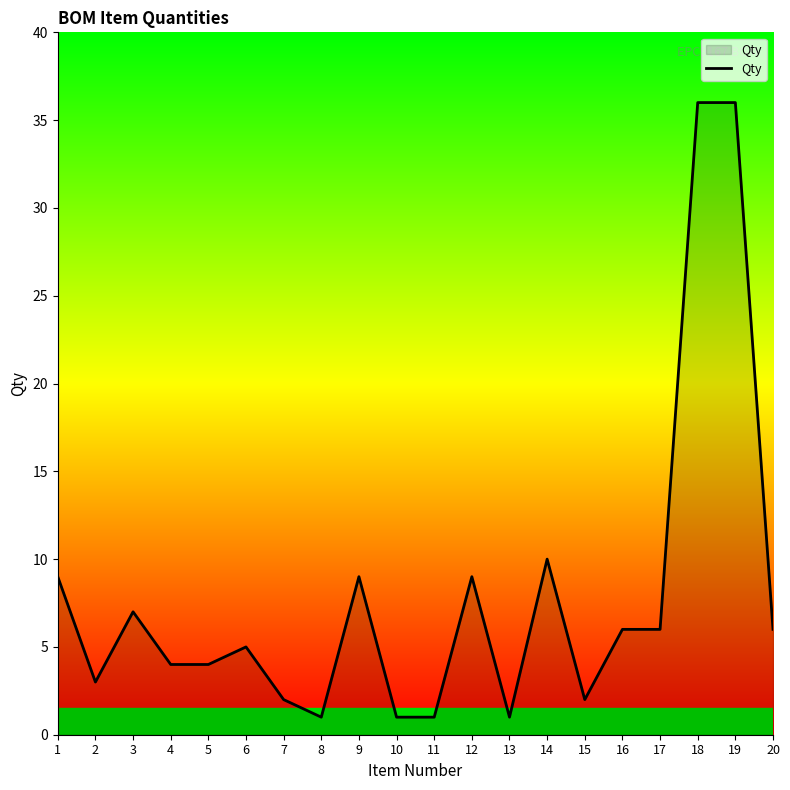

What is the difference between the maximum and minimum values?

35